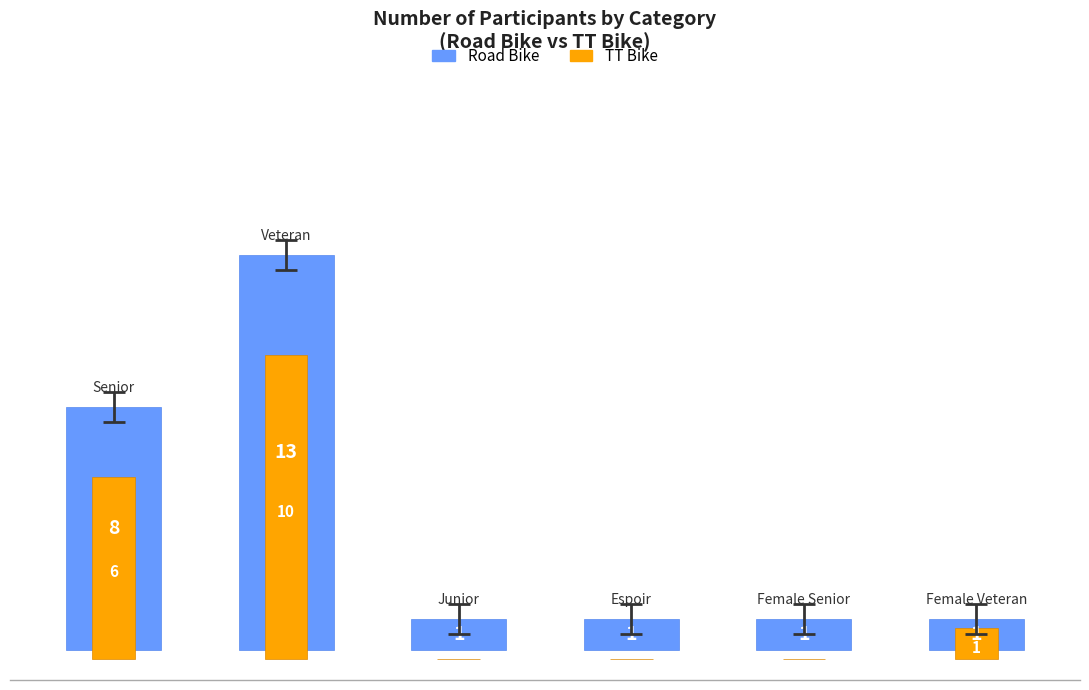

The value of TT Bike at 5 is 2. True or false?

False